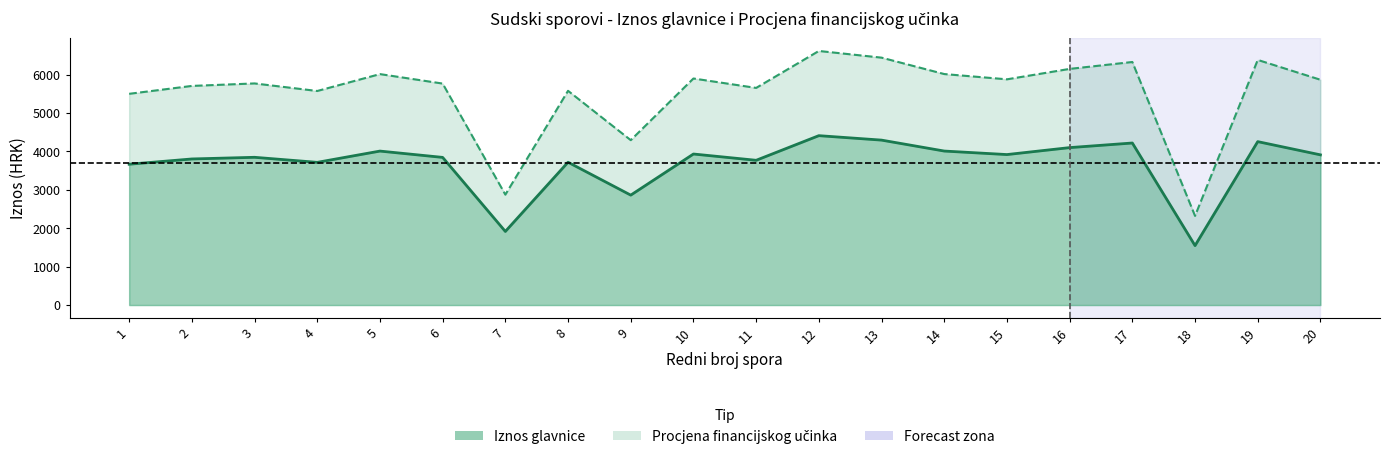

What is the difference between the highest and lowest values at 19?

2127.0